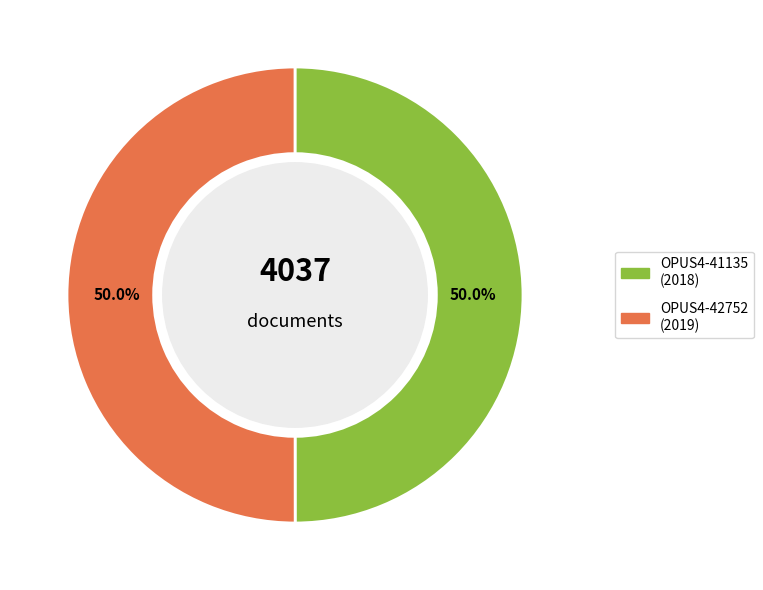

How much of the chart is everything except OPUS4-41135?

50.0%